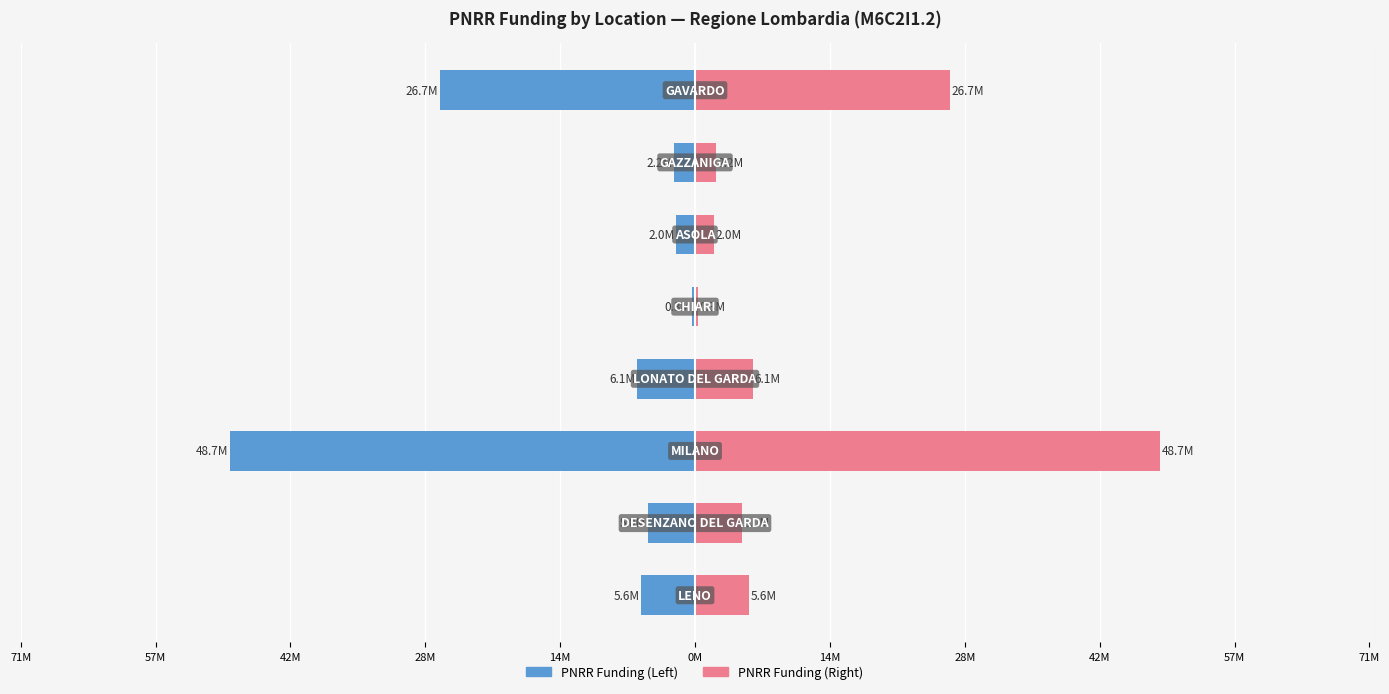

The PNRR Funding series shows -76.4 at 42M. True or false?

False